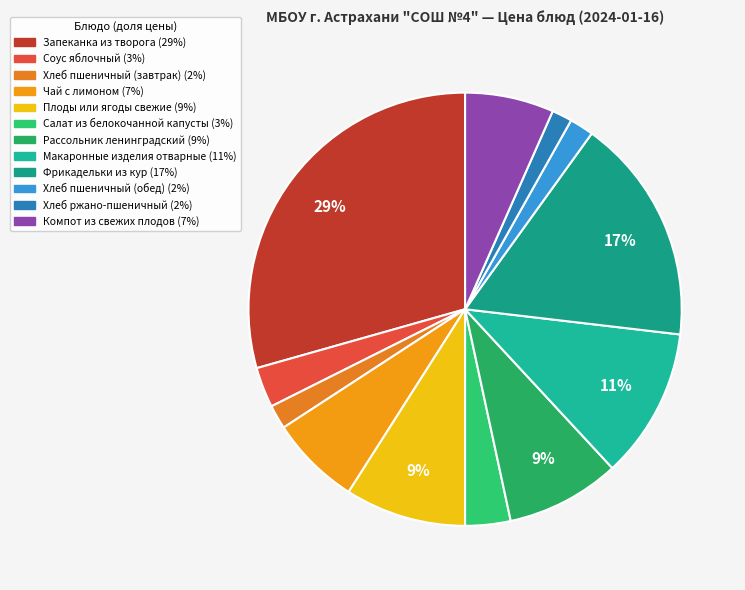

Between Хлеб пшеничный (обед) and Фрикадельки из кур, which is larger?

Фрикадельки из кур